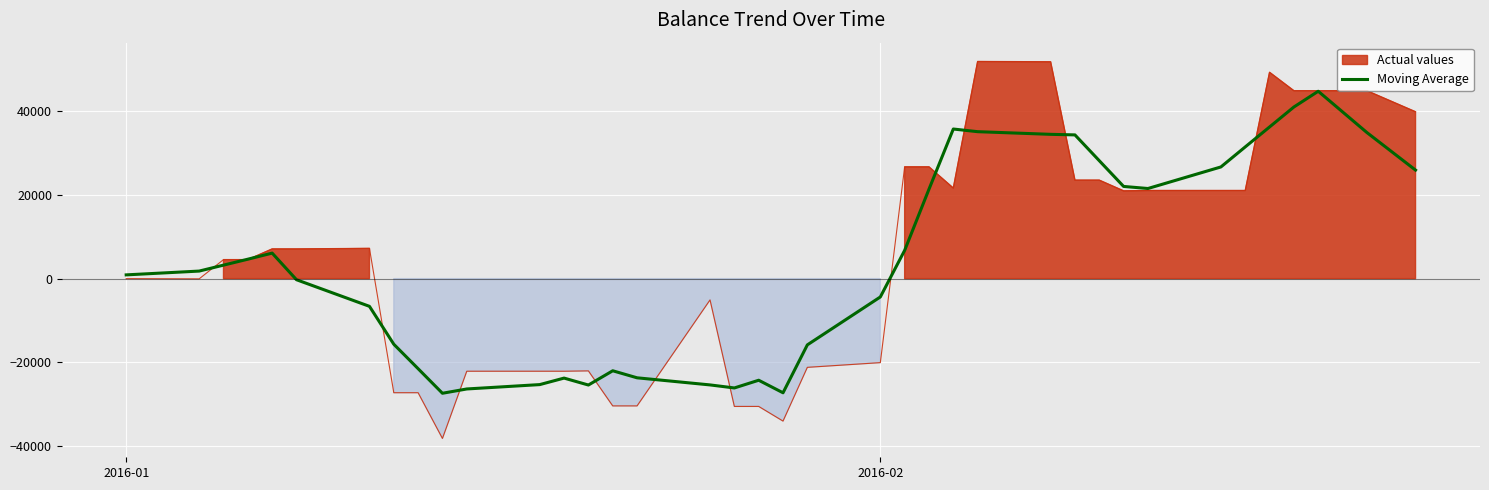

Reading right to left, transcribe all the data shown in this chart.

25905.4	34875.7	44724.7	40966.8	36203.5	31440.3	26659.6	21511.9	22006.2	28149.7	34307.3	34441.2	35075.8	35710.5	21350.1	6751.1	-4372.1	-15808.2	-27244.2	-24250.6	-26091.2	-25366.6	-23670.2	-21989.9	-25393.3	-23738.0	-25290.8	-26332.7	-27358.6	-21495.0	-15657.7	-6612.2	-259.2	6093.8	4640.0	3222.4	1804.7	897.4